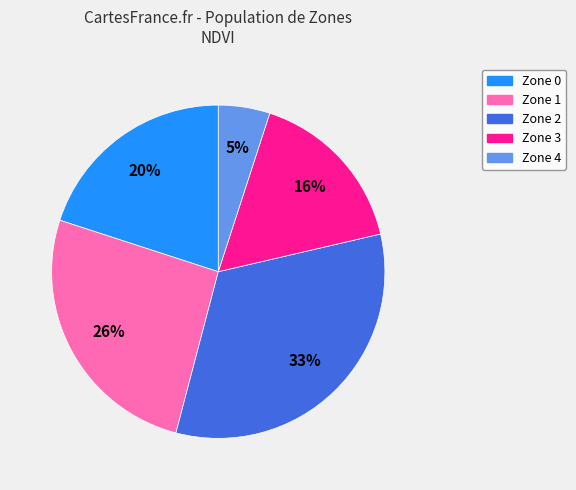

True or false: Zone 2 accounts for 33% of the total.

True